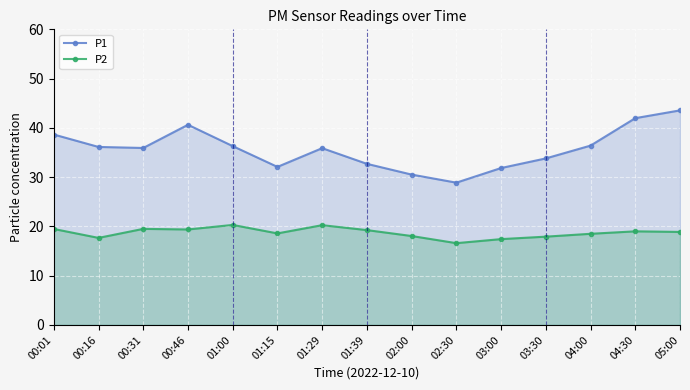

True or false: P1 has more than 1 interior local peaks.

True